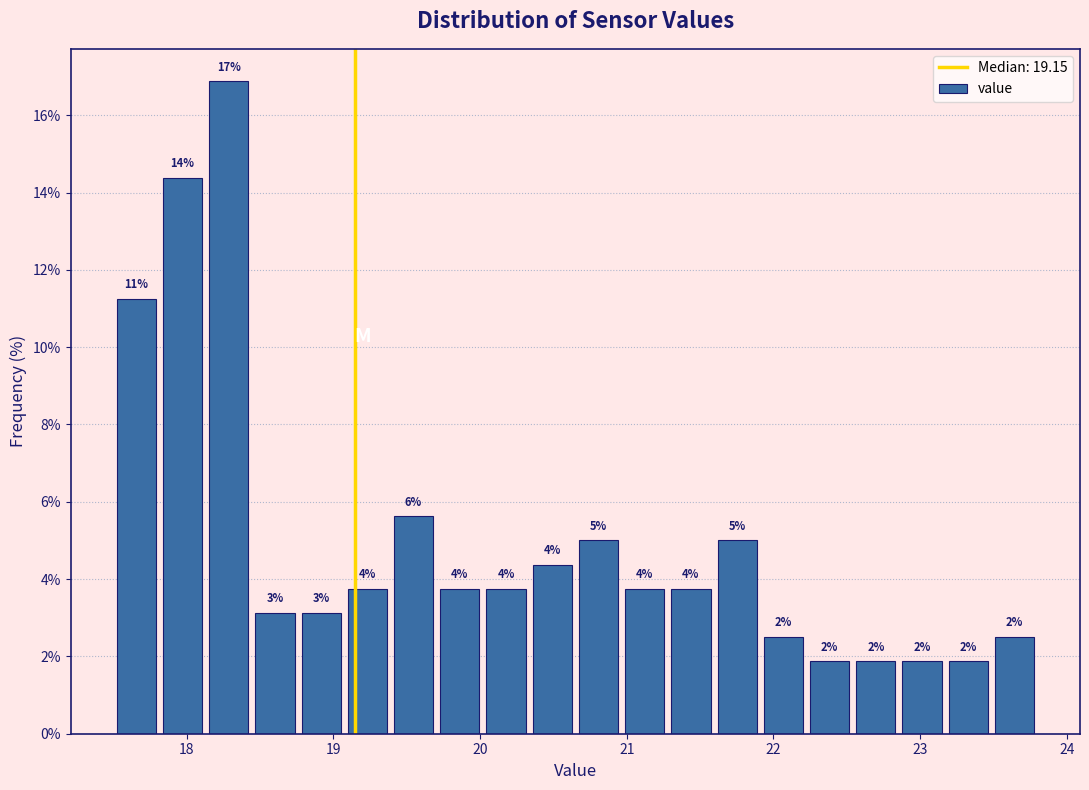

Read against the x-axis, roughly where is the centre of the tallest bar?

18.3